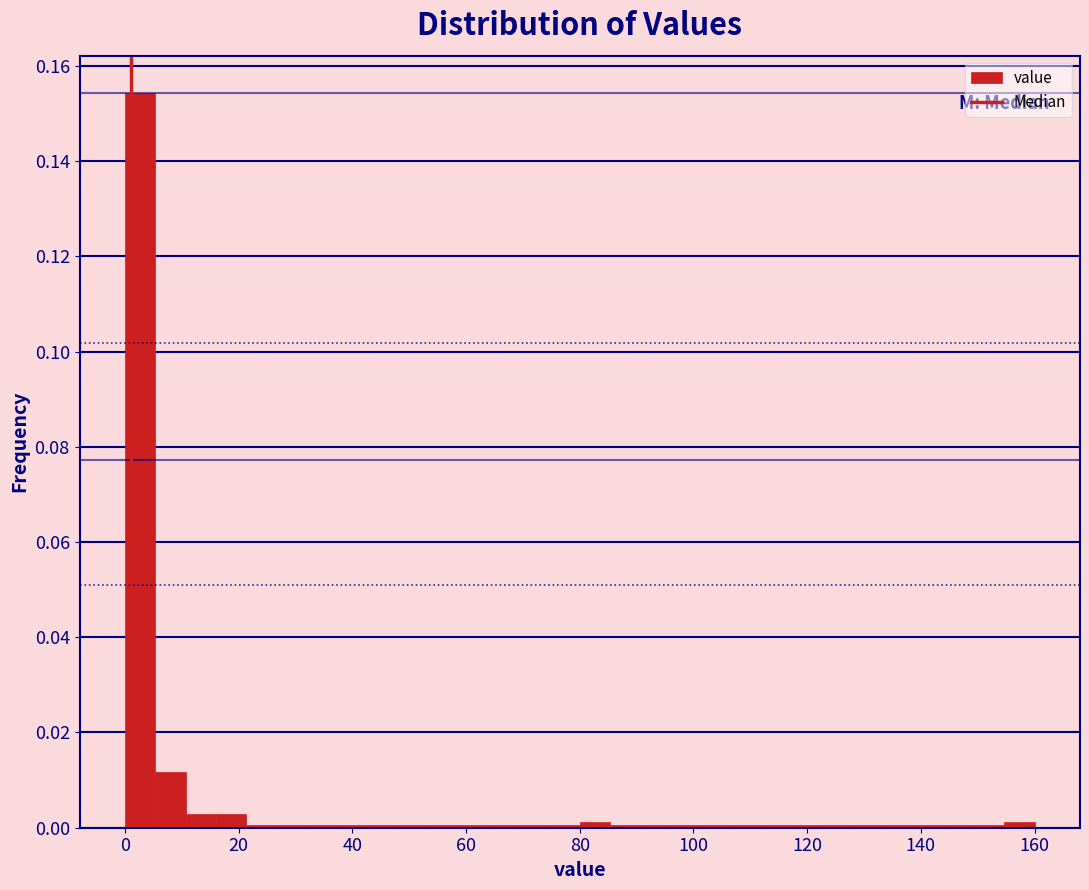

Read against the x-axis, roughly where is the centre of the tallest bar?

2